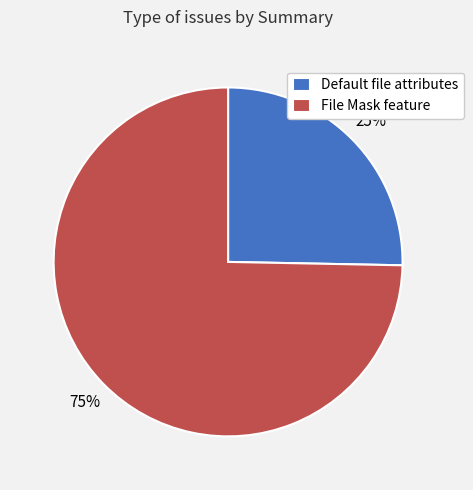

Is it true that File Mask feature is 75% of the pie?

True